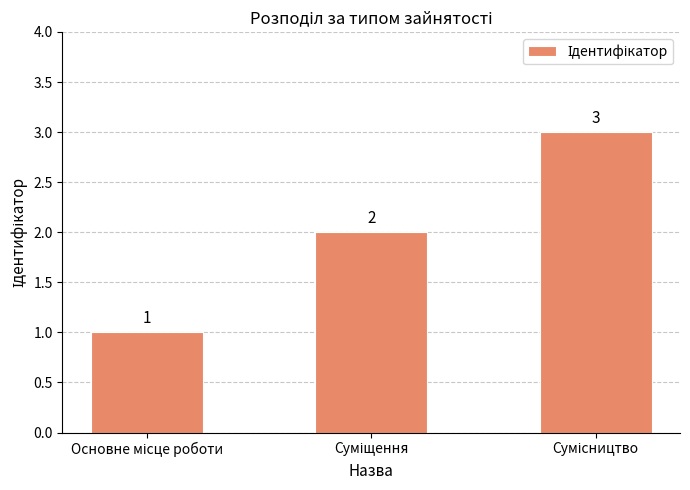

What is the value of the 3rd bar from the left?

3